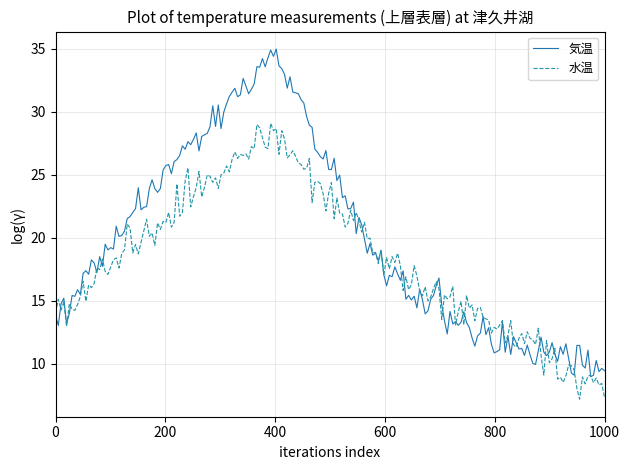

Which series has the largest total across all categories?

気温